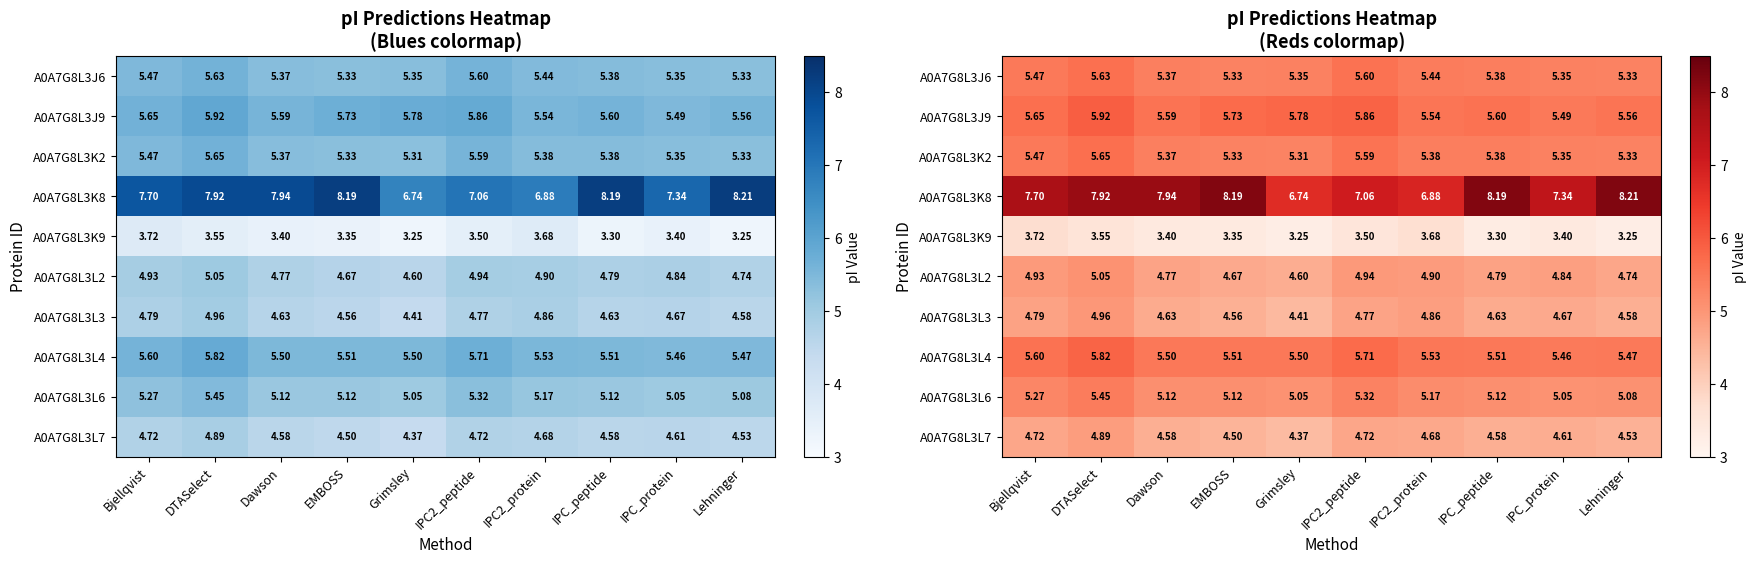

What is the difference between the highest and lowest values at Grimsley?

3.5